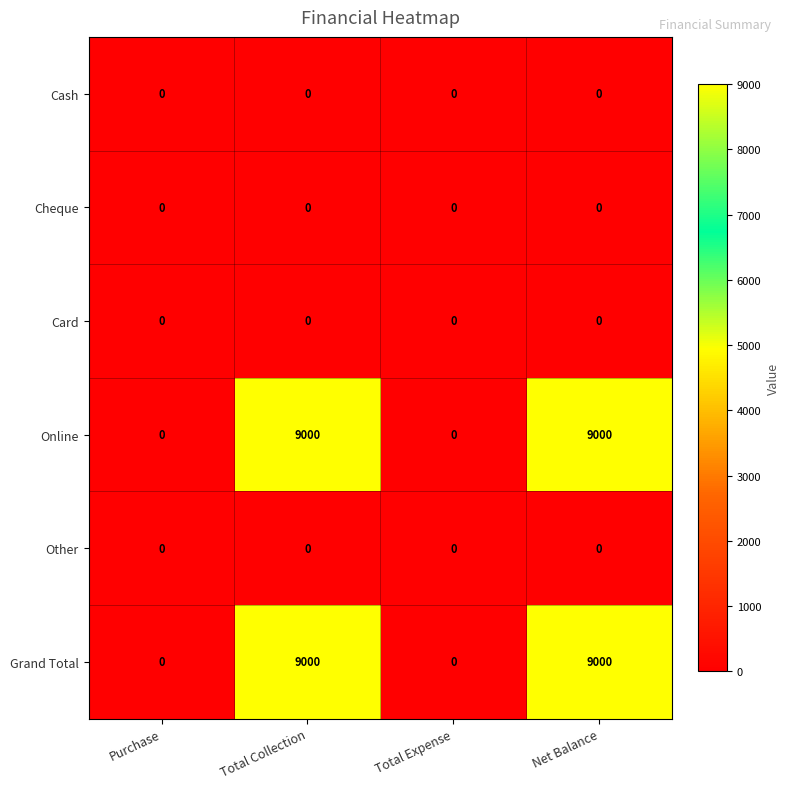

What is the maximum value shown in the chart?

9000